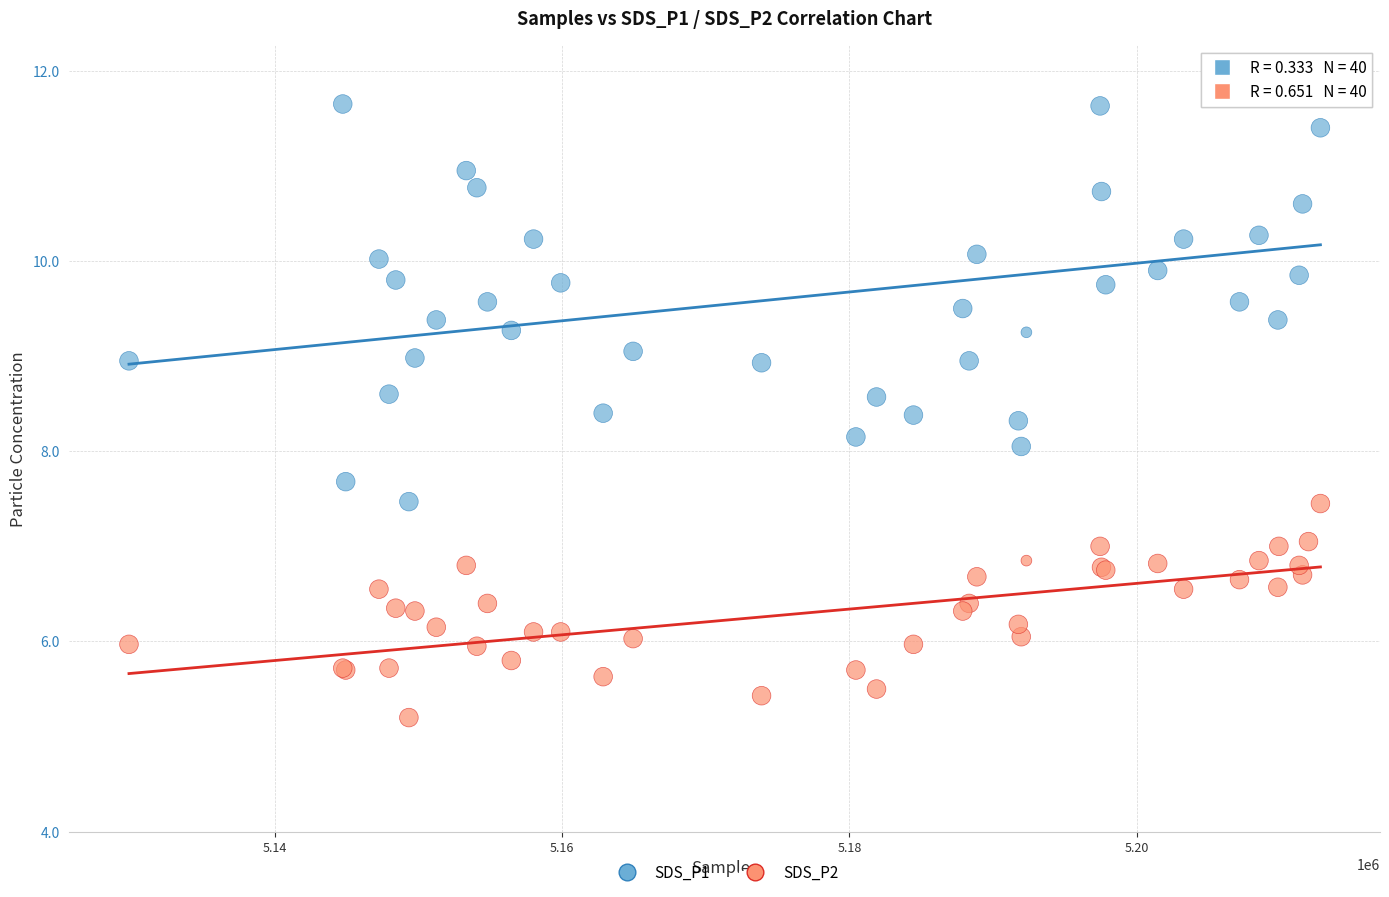

Which series contains the lowest Y value?

SDS_P2